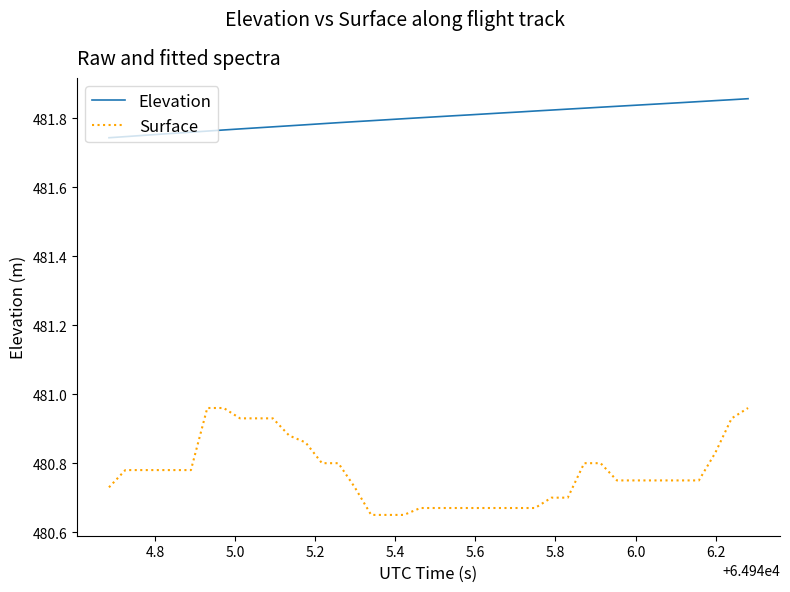

True or false: Elevation and Surface intersect in this chart.

False